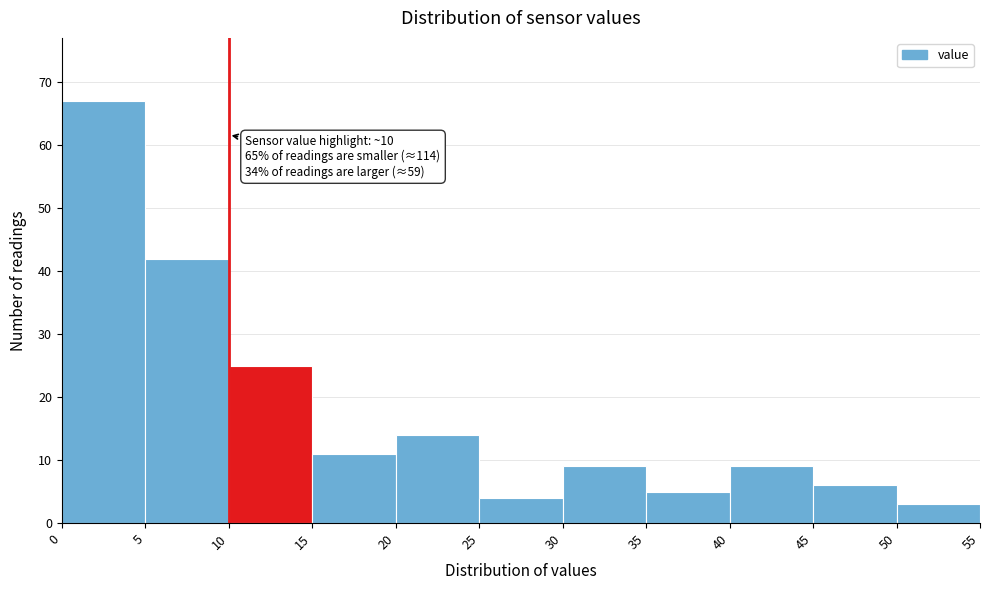

Over which range of the x-axis is the bar tallest?

0 to 5